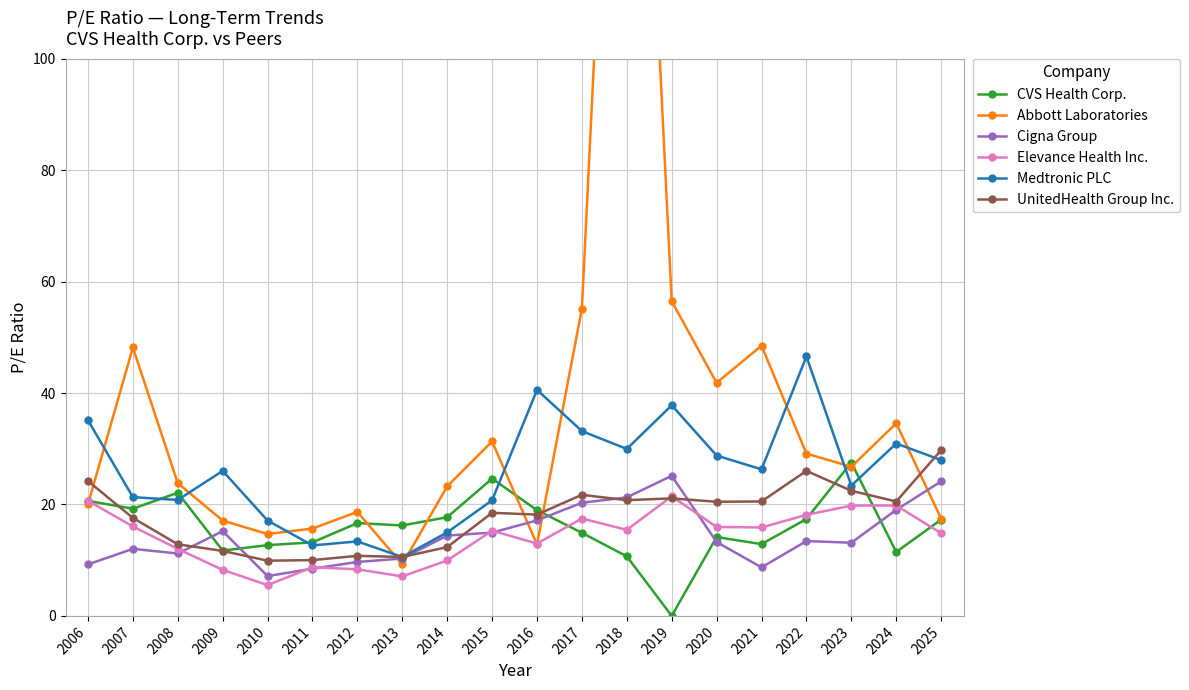

Reading left to right, list all the values displayed in this chart.

CVS Health Corp.: 2006=20.6	2007=19.2	2008=22.1	2009=11.7	2010=12.7	2011=13.2	2012=16.7	2013=16.2	2014=17.7	2015=24.6	2016=19.0	2017=14.9	2018=10.7	2019=0.0	2020=14.2	2021=12.9	2022=17.4	2023=27.5	2024=11.5	2025=17.3
Abbott Laboratories: 2006=20.0	2007=48.2	2008=23.8	2009=17.1	2010=14.7	2011=15.7	2012=18.7	2013=9.2	2014=23.2	2015=31.3	2016=12.8	2017=55.2	2018=220.3	2019=56.5	2020=41.8	2021=48.5	2022=29.1	2023=26.8	2024=34.6	2025=17.5
Cigna Group: 2006=9.2	2007=12.0	2008=11.2	2009=15.2	2010=7.2	2011=8.5	2012=9.7	2013=10.3	2014=14.4	2015=14.9	2016=17.1	2017=20.3	2018=21.3	2019=25.1	2020=13.3	2021=8.7	2022=13.4	2023=13.1	2024=19.0	2025=24.1
Elevance Health Inc.: 2006=20.7	2007=16.1	2008=12.0	2009=8.3	2010=5.5	2011=8.7	2012=8.4	2013=7.1	2014=9.9	2015=15.3	2016=13.0	2017=17.5	2018=15.4	2019=21.4	2020=16.0	2021=15.9	2022=18.1	2023=19.8	2024=19.8	2025=14.8
Medtronic PLC: 2006=35.1	2007=21.3	2008=20.8	2009=26.0	2010=17.1	2011=12.7	2012=13.4	2013=10.6	2014=15.0	2015=20.8	2016=40.6	2017=33.2	2018=30.0	2019=37.8	2020=28.8	2021=26.3	2022=46.6	2023=23.4	2024=30.9	2025=28.0
UnitedHealth Group Inc.: 2006=24.2	2007=17.6	2008=12.8	2009=11.7	2010=9.9	2011=10.0	2012=10.8	2013=10.6	2014=12.3	2015=18.5	2016=18.2	2017=21.7	2018=20.8	2019=21.1	2020=20.5	2021=20.5	2022=26.0	2023=22.5	2024=20.5	2025=29.8